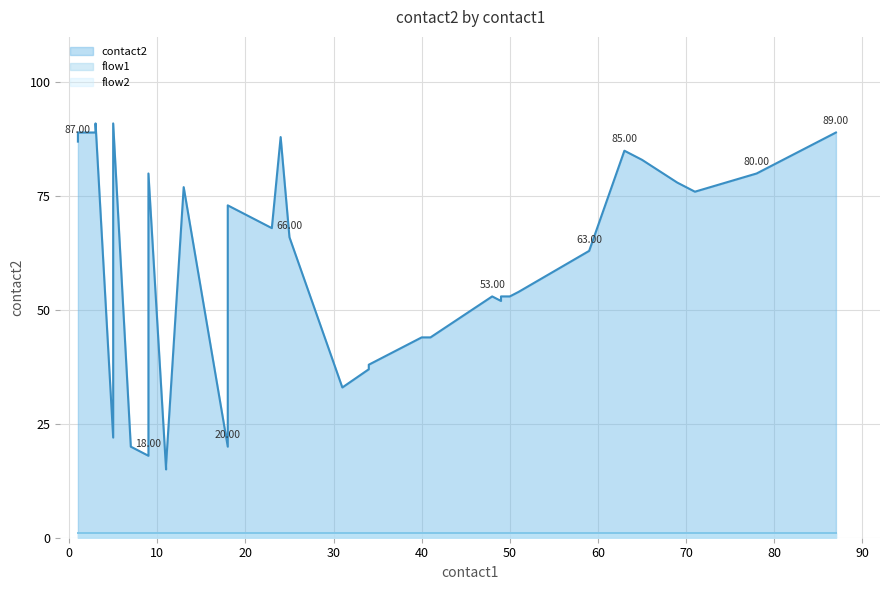

Which series has the widest spread of values?

contact2